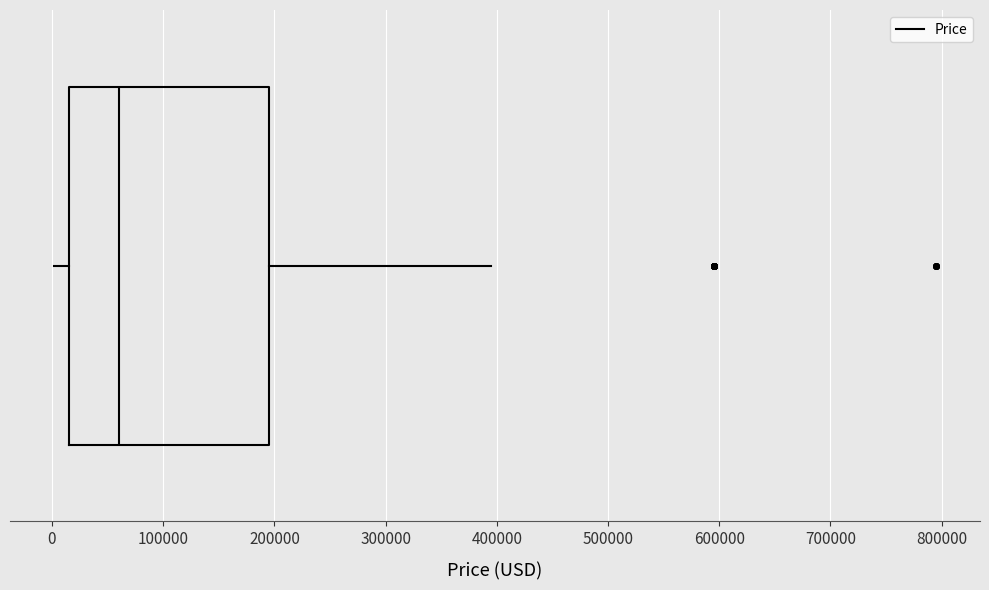

Where does the left whisker of the box end on the x-axis? The values are not printed on the chart, so give them approximately, as read against the axis.

0